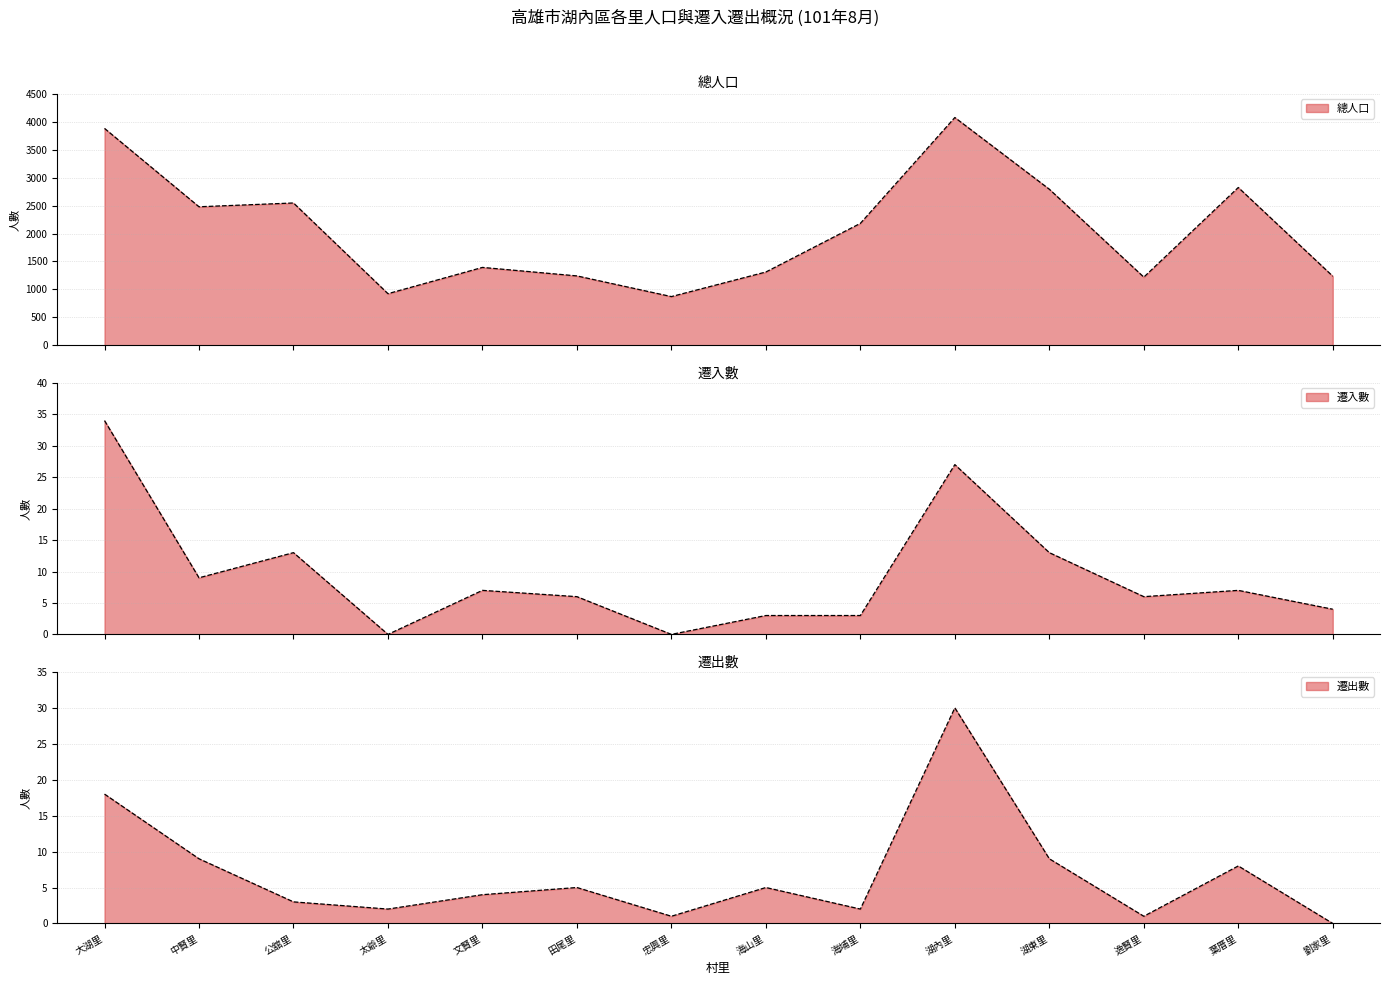

At how many categories does at least one series exceed 3413?

2